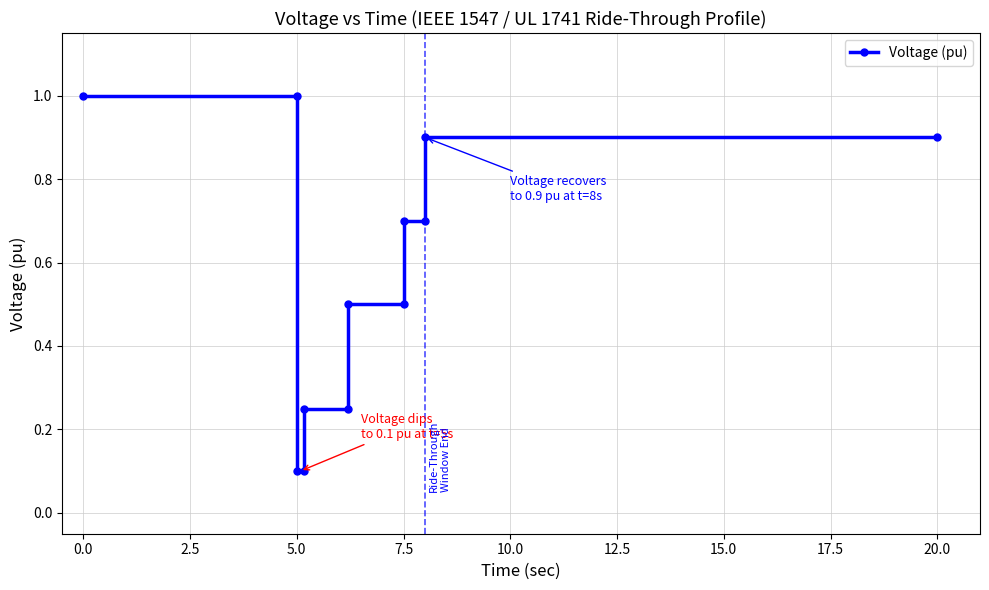

True or false: the data shows 0.4 at 7.5.

False